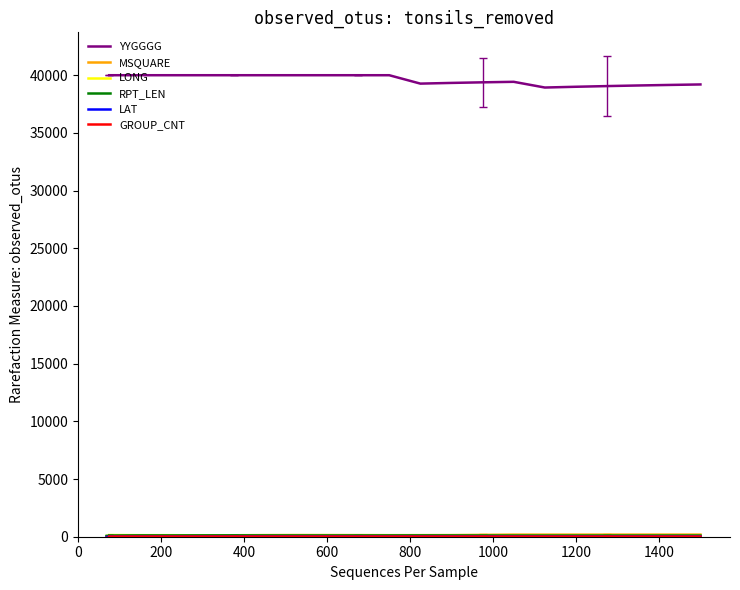

Which series has the widest spread of values?

YYGGGG